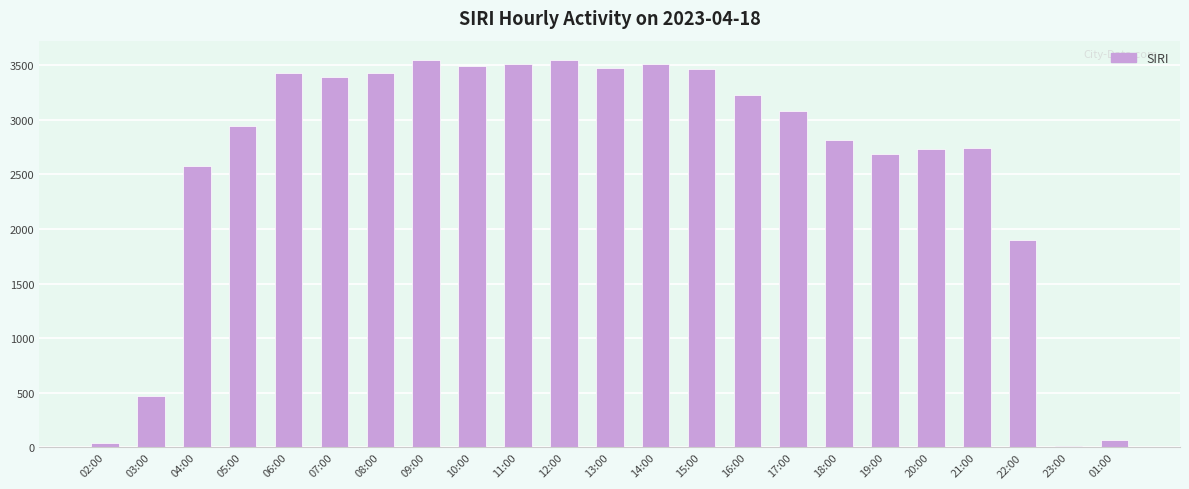

The chart shows a value of 2940 at 05:00. True or false?

True